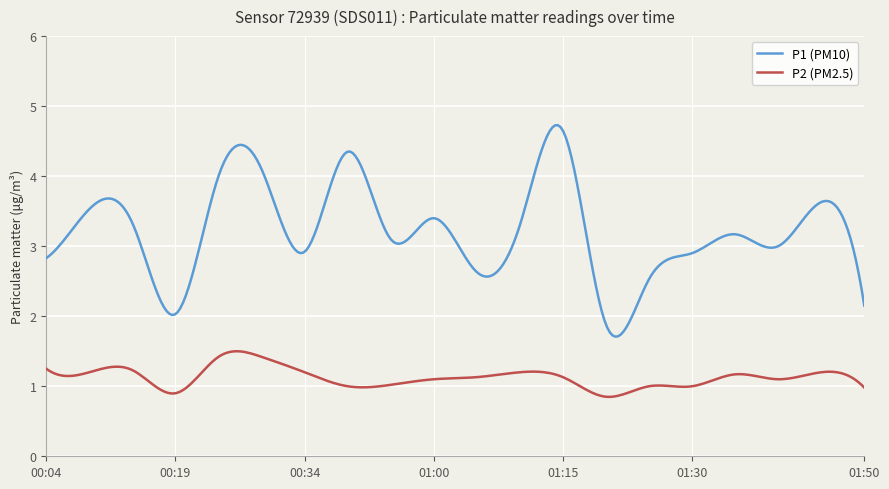

True or false: P2 (PM2.5) and P1 (PM10) cross at least once.

False